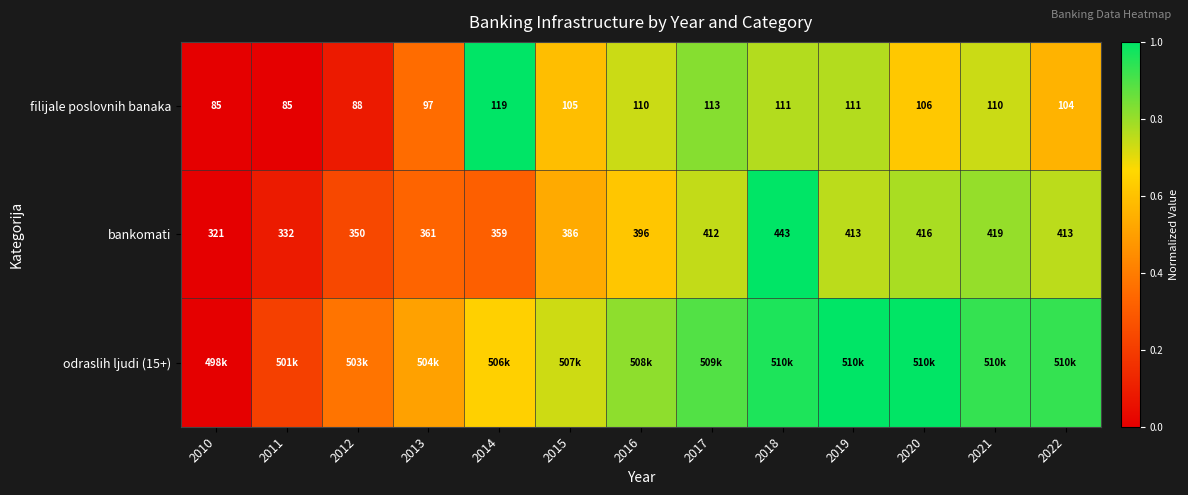

Rank the categories by filijale poslovnih banaka value from lowest to highest.

2010, 2011, 2012, 2013, 2022, 2015, 2020, 2016, 2021, 2018, 2019, 2017, 2014